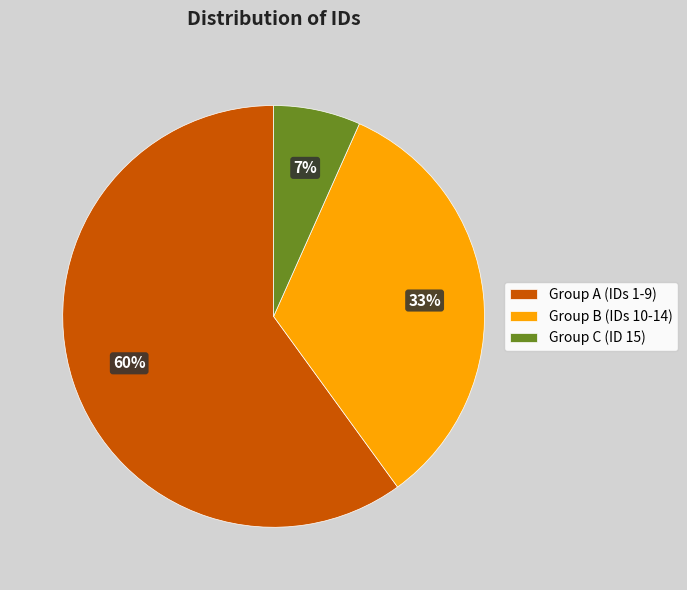

Does any single category account for the majority?

Yes